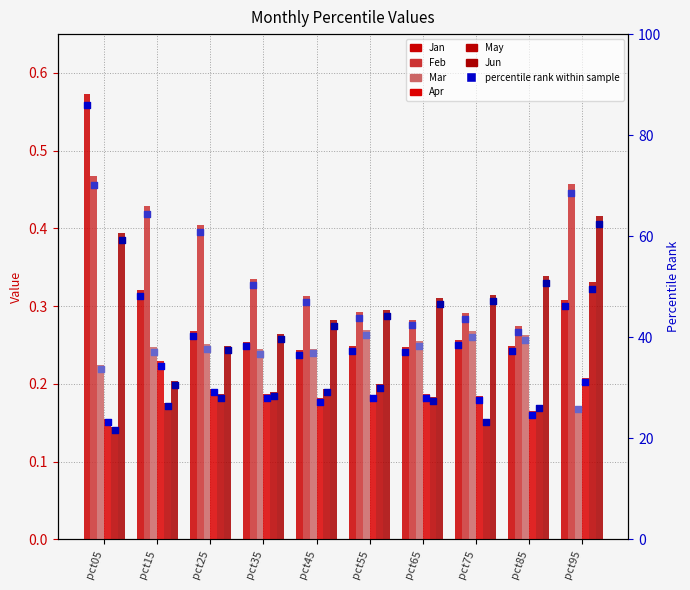

Which series reaches the minimum Y coordinate?

May